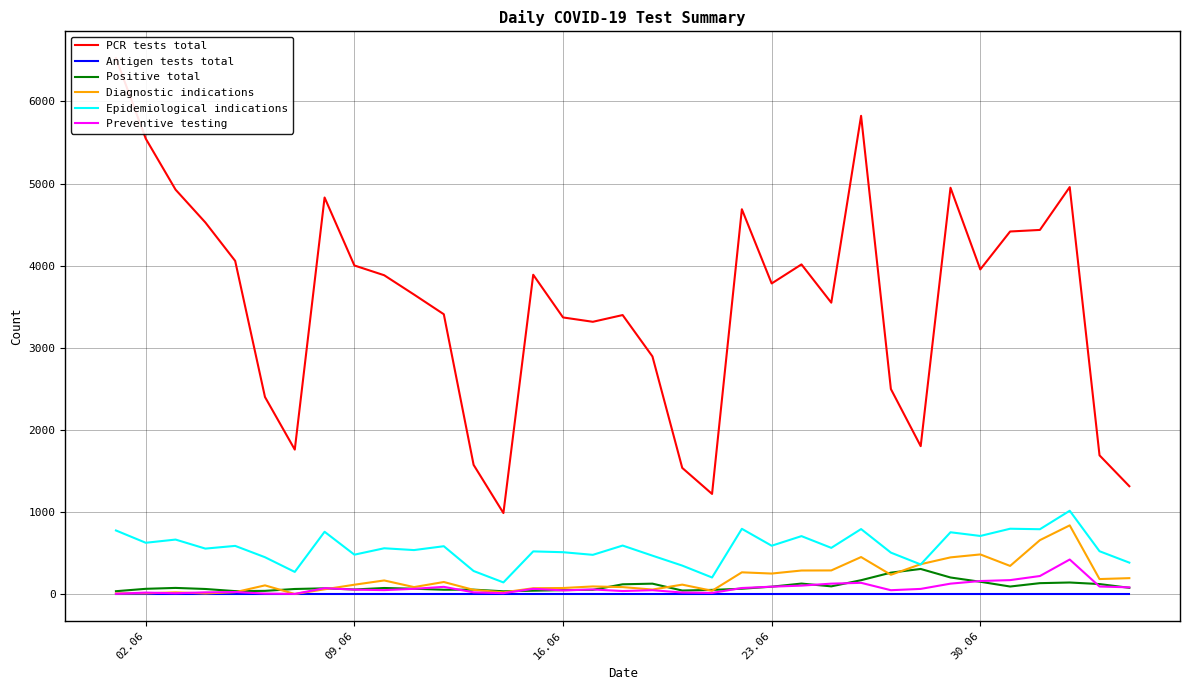

Rank the series by their maximum value, from lowest to highest.

Antigen tests total, Positive total, Preventive testing, Diagnostic indications, Epidemiological indications, PCR tests total